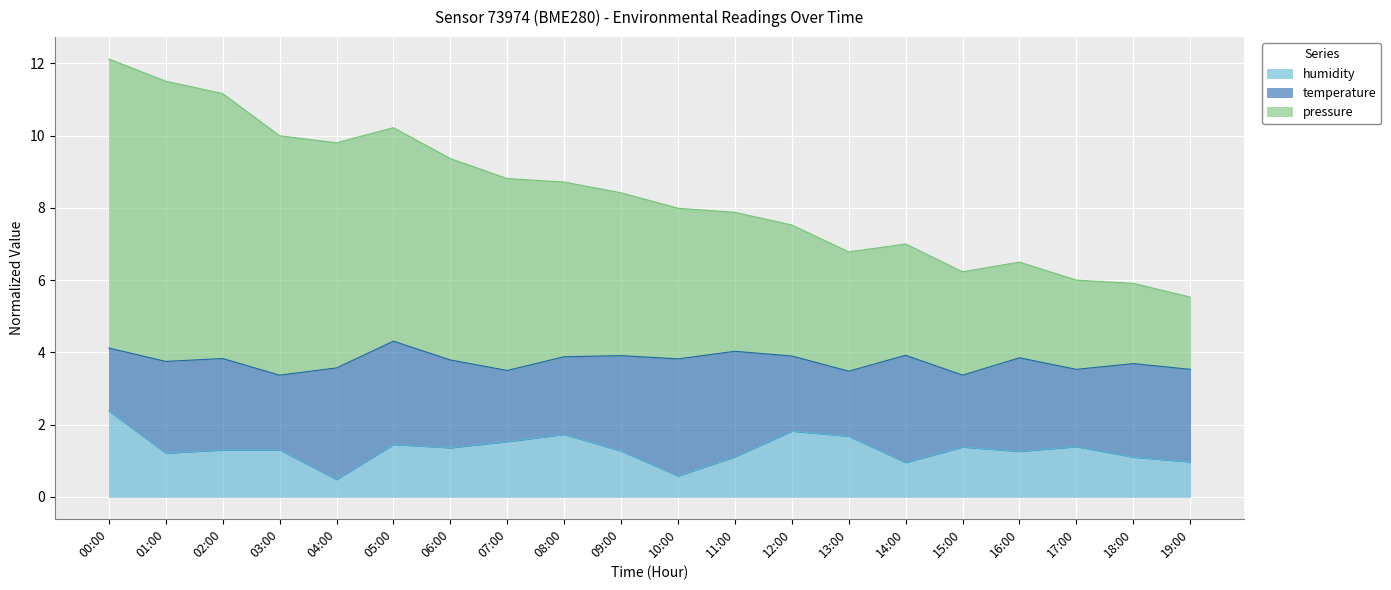

True or false: humidity has a value of 1.7 at 08:00.

True